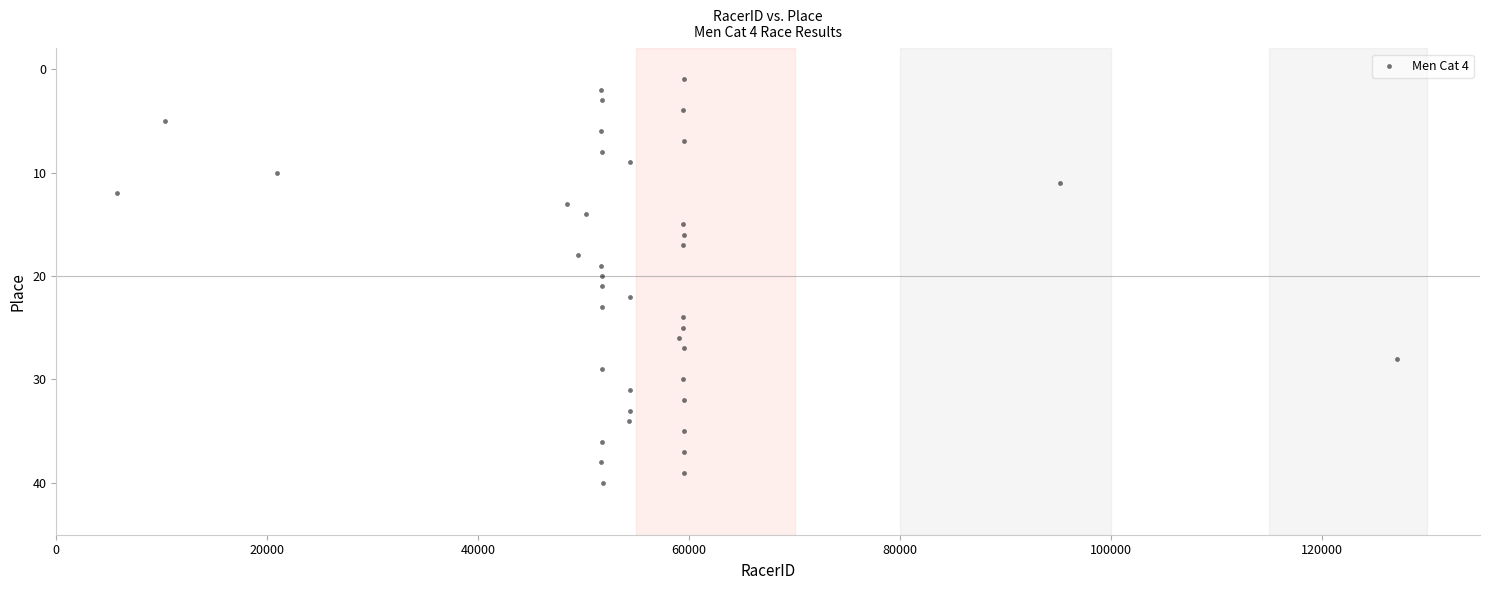

What is the range of Y values (max minus min)?

39